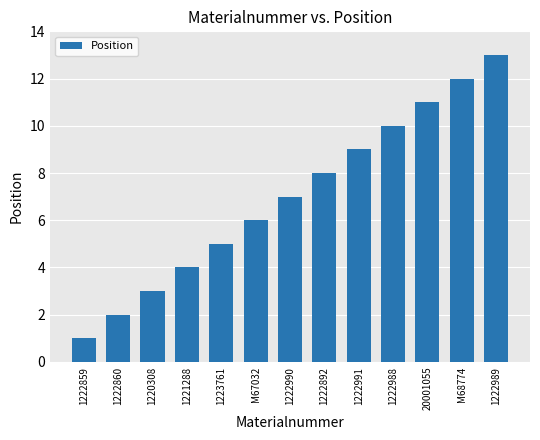

List the labels in order of value, smallest first.

1222859, 1222860, 1220308, 1221288, 1223761, M67032, 1222990, 1222892, 1222991, 1222988, 20001055, M68774, 1222989